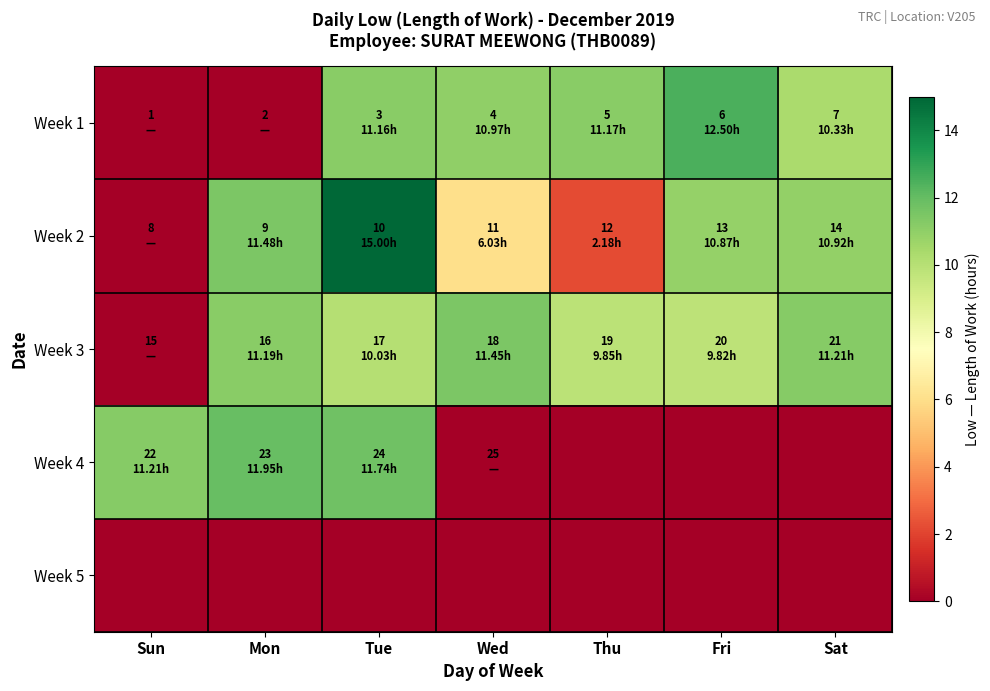

Reading left to right, extract all data points from this chart.

Week 1: Sun=0.0	Mon=0.0	Tue=11.2	Wed=11.0	Thu=11.2	Fri=12.5	Sat=10.3
Week 2: Sun=0.0	Mon=11.5	Tue=15.0	Wed=6.0	Thu=2.2	Fri=10.9	Sat=10.9
Week 3: Sun=0.0	Mon=11.2	Tue=10.0	Wed=11.4	Thu=9.8	Fri=9.8	Sat=11.2
Week 4: Sun=11.2	Mon=11.9	Tue=11.7	Wed=0.0	Thu=0.0	Fri=0.0	Sat=0.0
Week 5: Sun=0.0	Mon=0.0	Tue=0.0	Wed=0.0	Thu=0.0	Fri=0.0	Sat=0.0